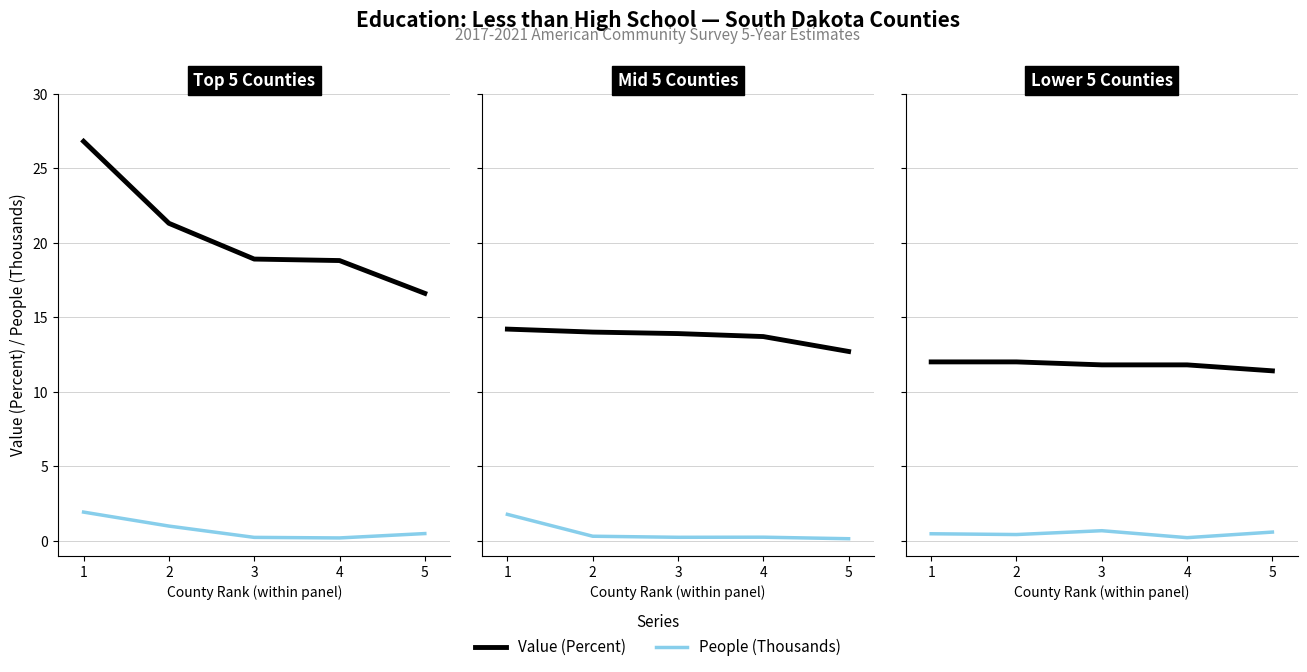

What are all the series names shown in the legend?

Value (Percent), People (Thousands)